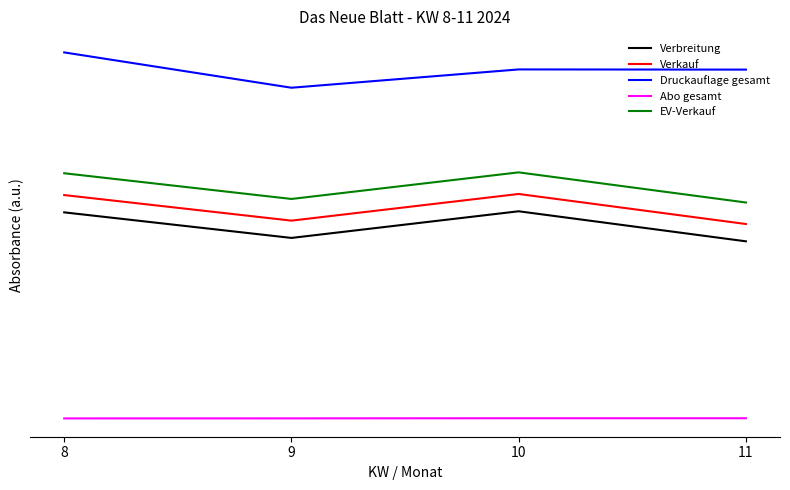

How many interior local peaks does the Abo gesamt series have?

1